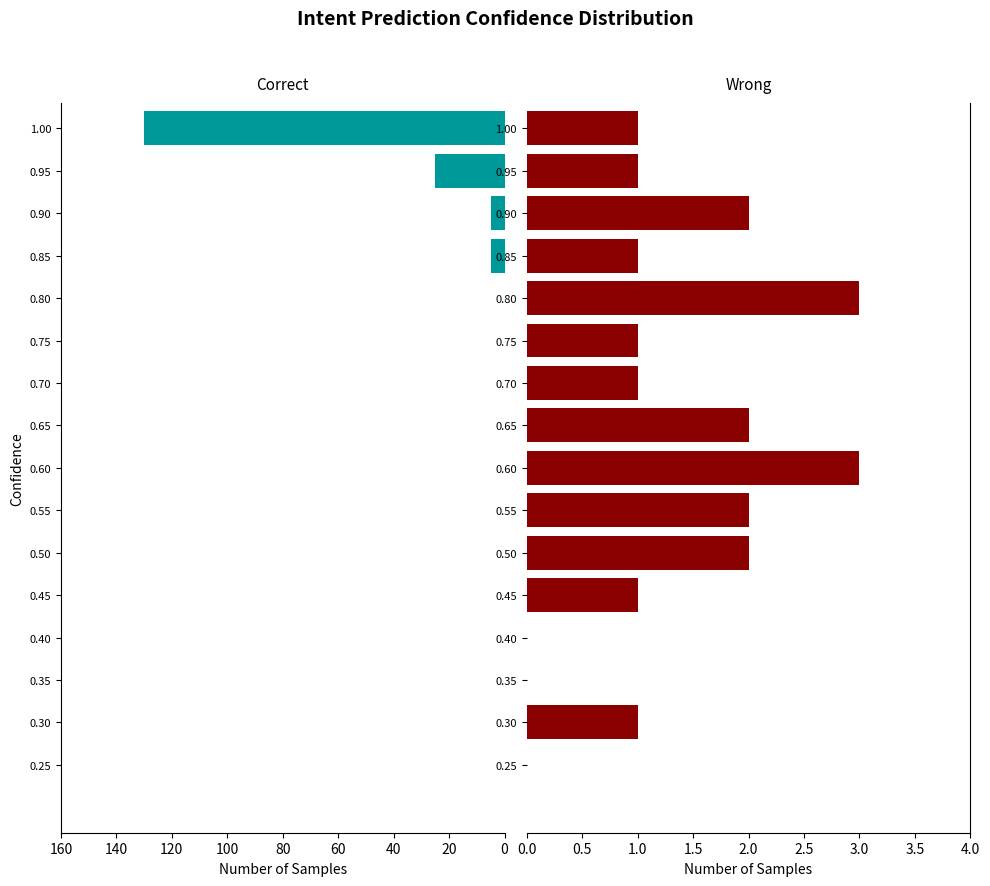

Rank the series by their average value, from highest to lowest.

Correct, Wrong